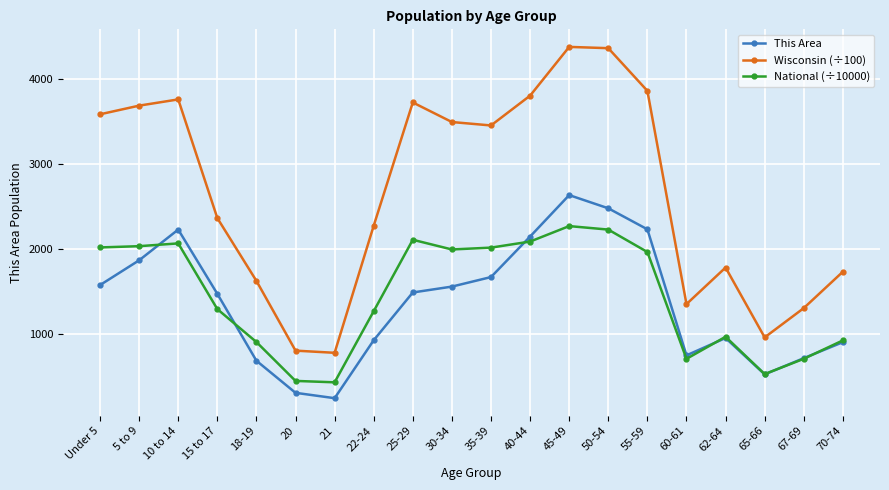

List the series in order of their peak value, lowest first.

National (÷10000), This Area, Wisconsin (÷100)